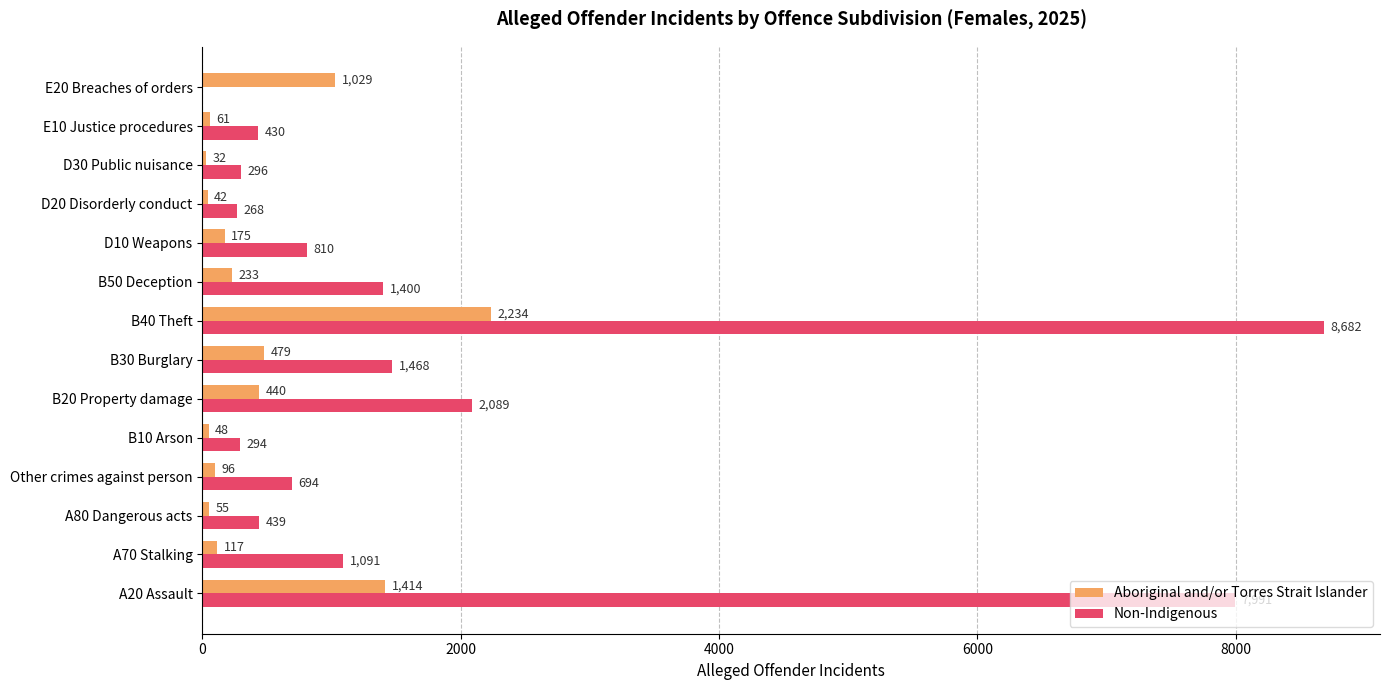

Is it true that Aboriginal and/or Torres Strait Islander equals 117 at A70 Stalking?

True